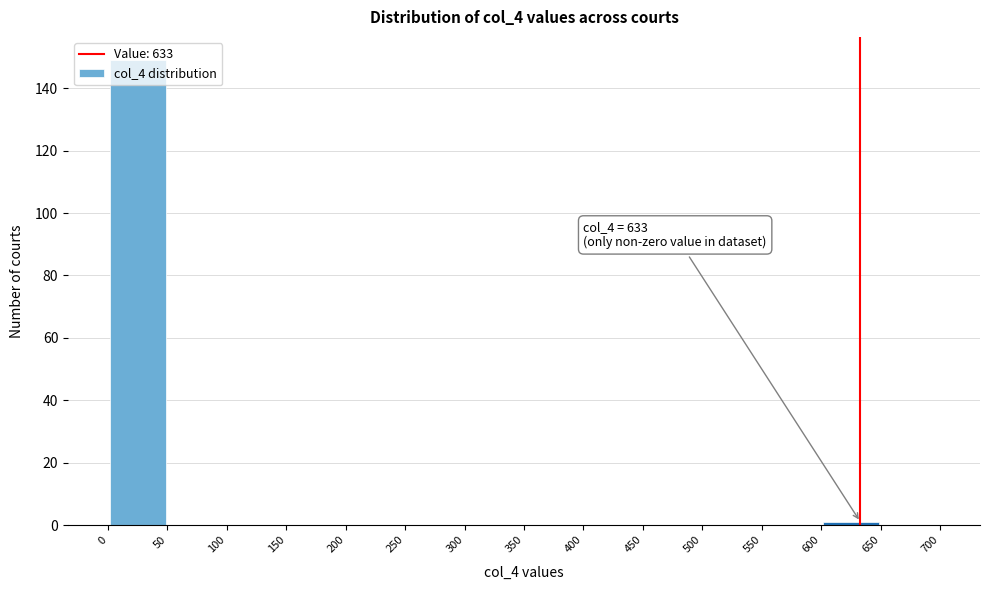

Which range on the x-axis has the tallest bar?

0 to 50